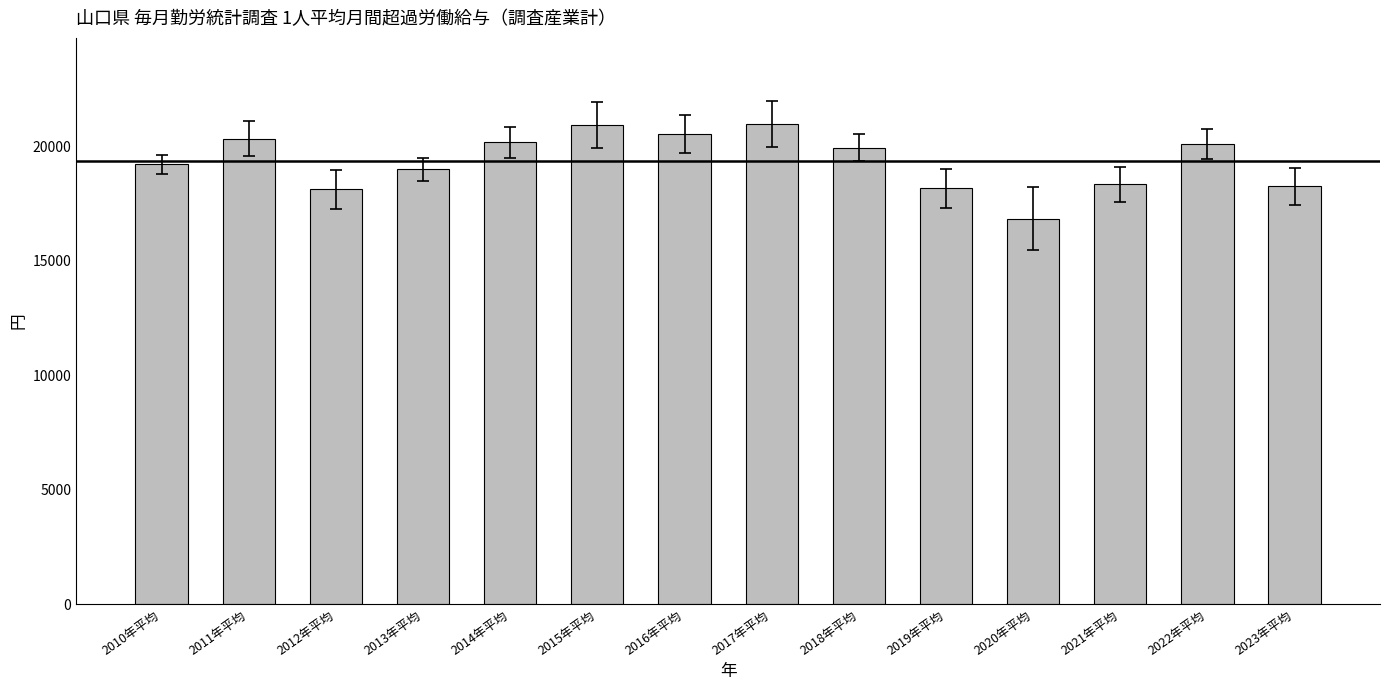

What is the label of the 13th bar from the right?

2011年平均